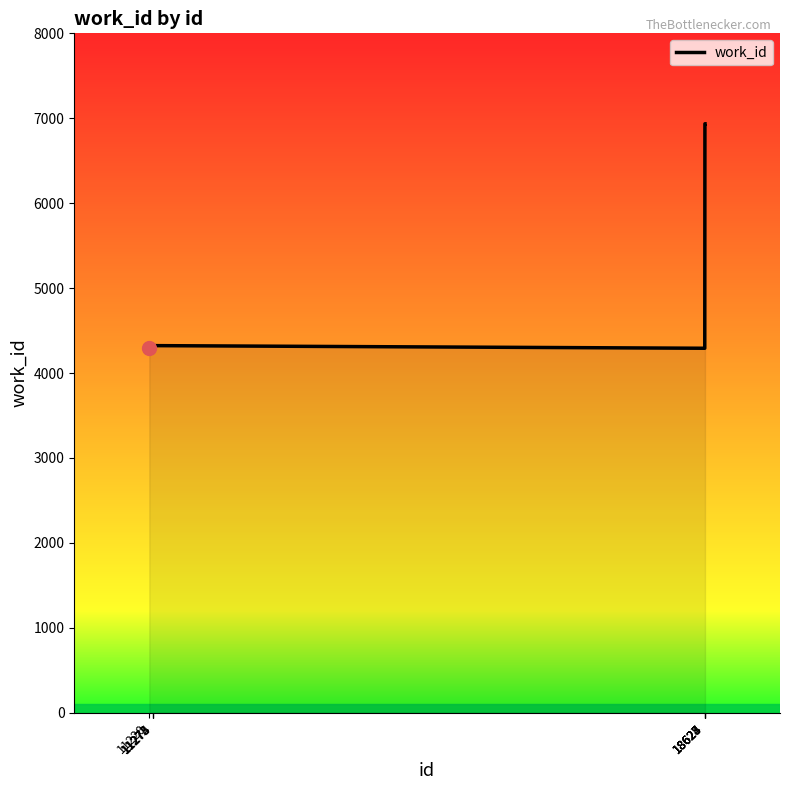

What is the change in value from 11272 to 18625?

-31